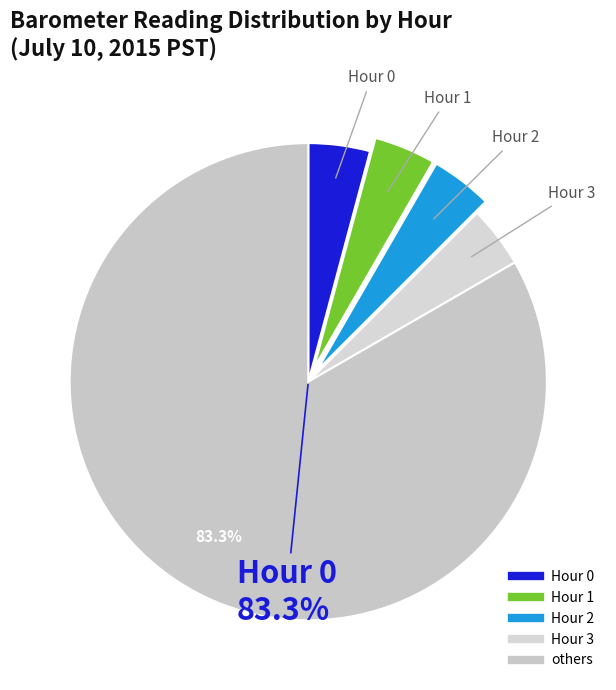

How many segments does this pie chart have?

5